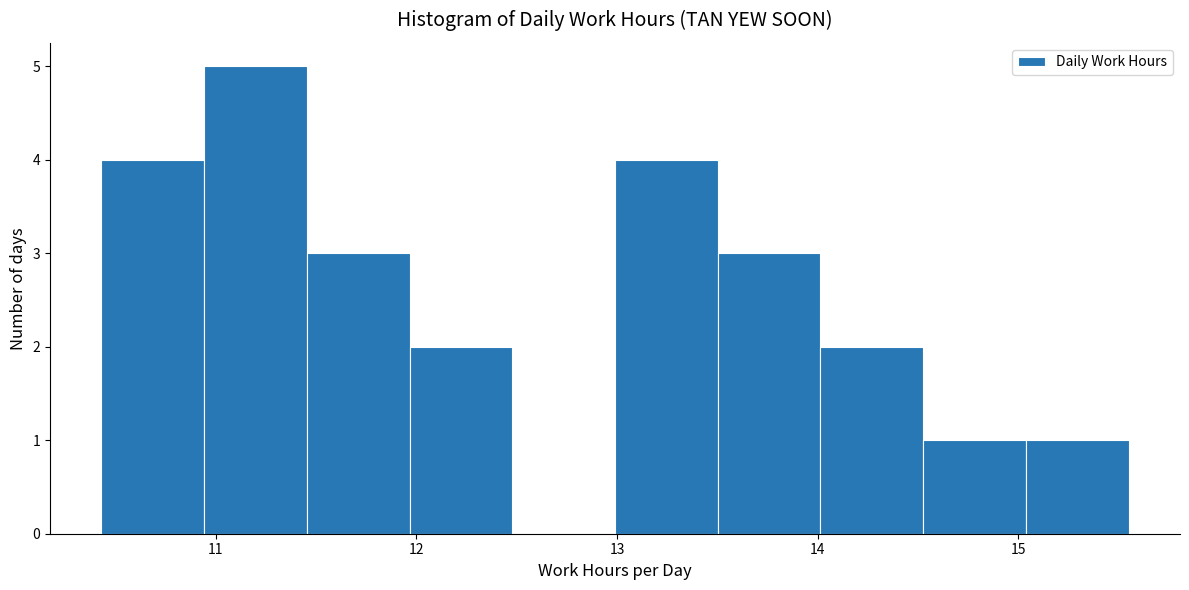

Reading left to right, list every bar in this chart as the range it spans on the x-axis followed by its height. Neither the bar edges nor the heights are printed on the chart, so give them approximately, as read against the axes.

10.4 to 10.9: 4
10.9 to 11.5: 5
11.5 to 12.0: 3
12.0 to 12.5: 2
12.5 to 13.0: 0
13.0 to 13.5: 4
13.5 to 14.0: 3
14.0 to 14.5: 2
14.5 to 15.0: 1
15.0 to 15.6: 1